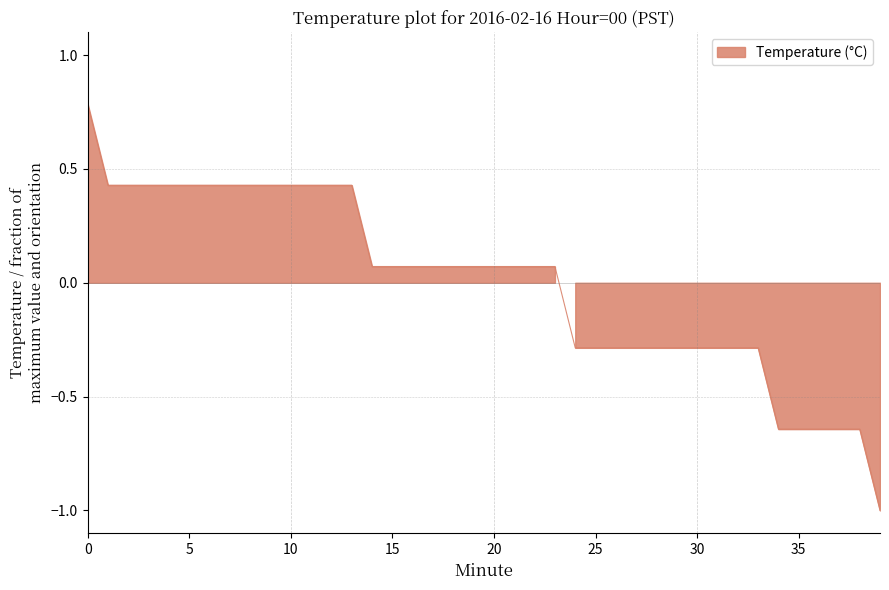

The chart shows a value of 0.3 at 12. True or false?

False